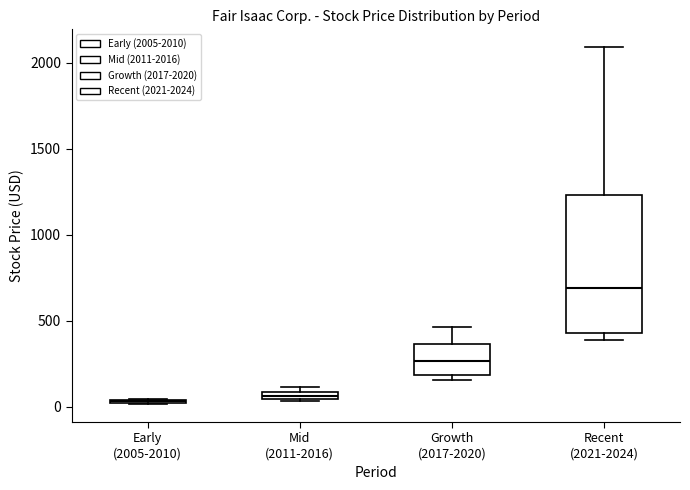

Comparing the boxes themselves (not the whiskers), which one is the tallest?

Recent (2021-2024)